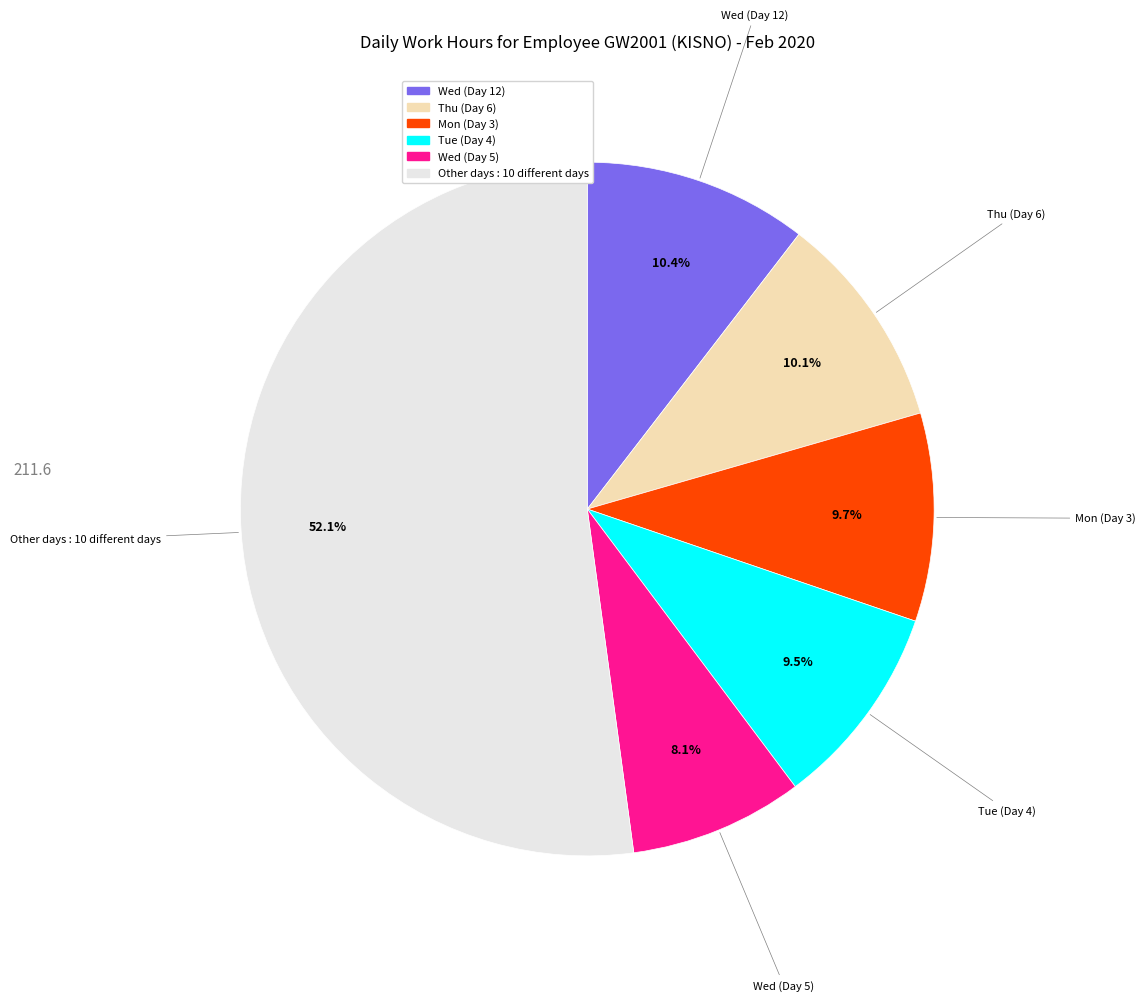

Is there any slice that represents more than half of the pie?

Yes